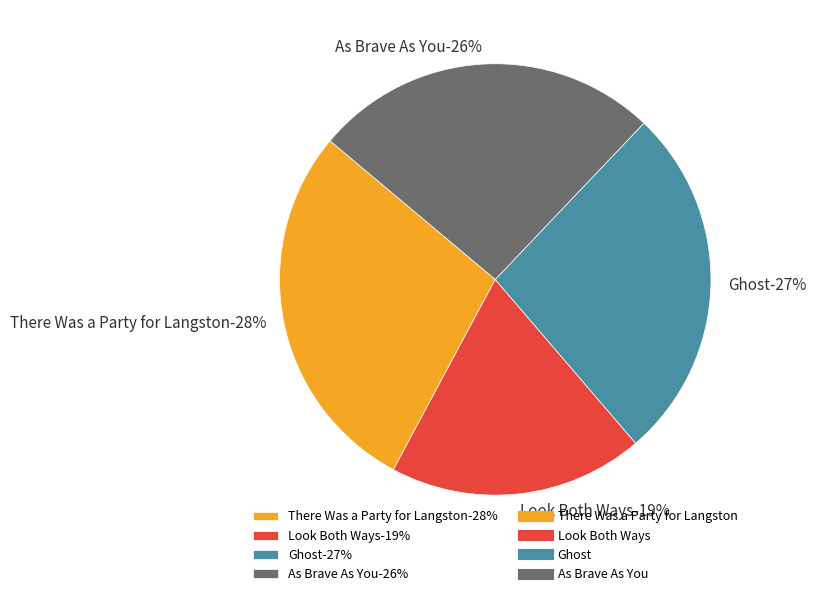

Rank the categories by value from highest to lowest.

There Was a Party for Langston, Ghost, As Brave As You, Look Both Ways